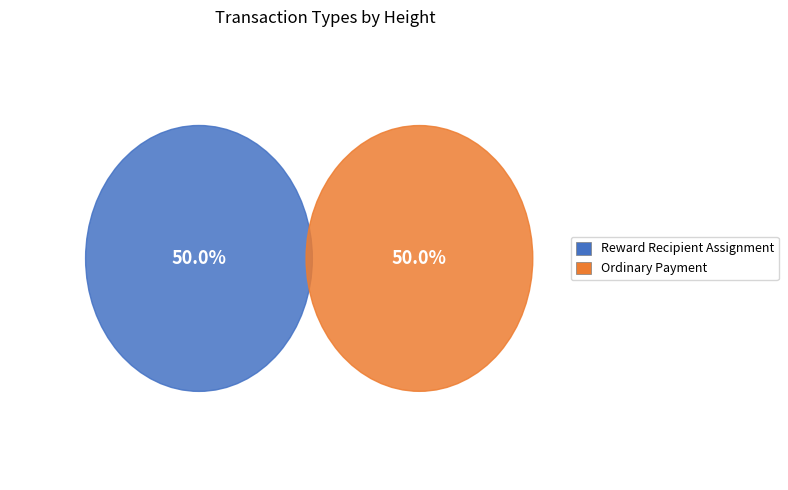

Which slice is the largest?

Reward Recipient Assignment